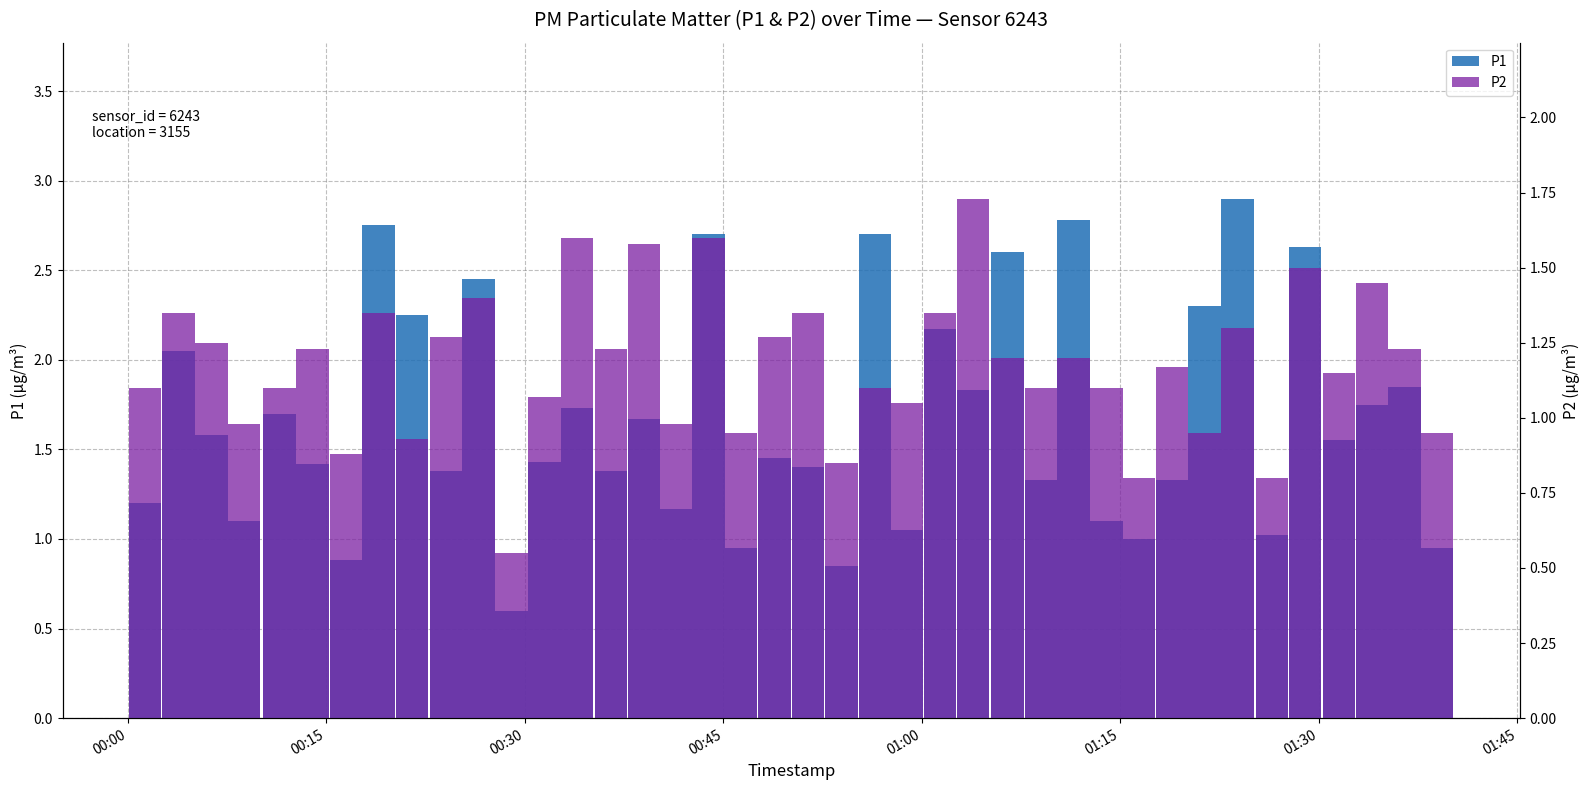

Is it true that P2 equals 0.4 at 00:45?

False